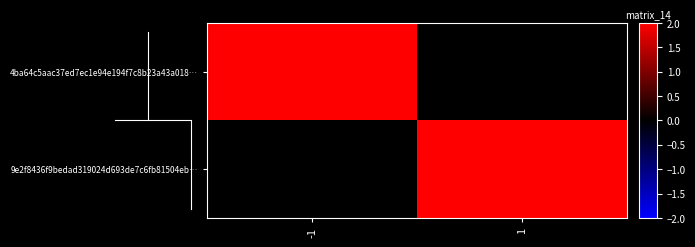

Count the 9e2f8436f9bedad319024d693de7c6fb81504eb… values in the range 0 to 3.

2